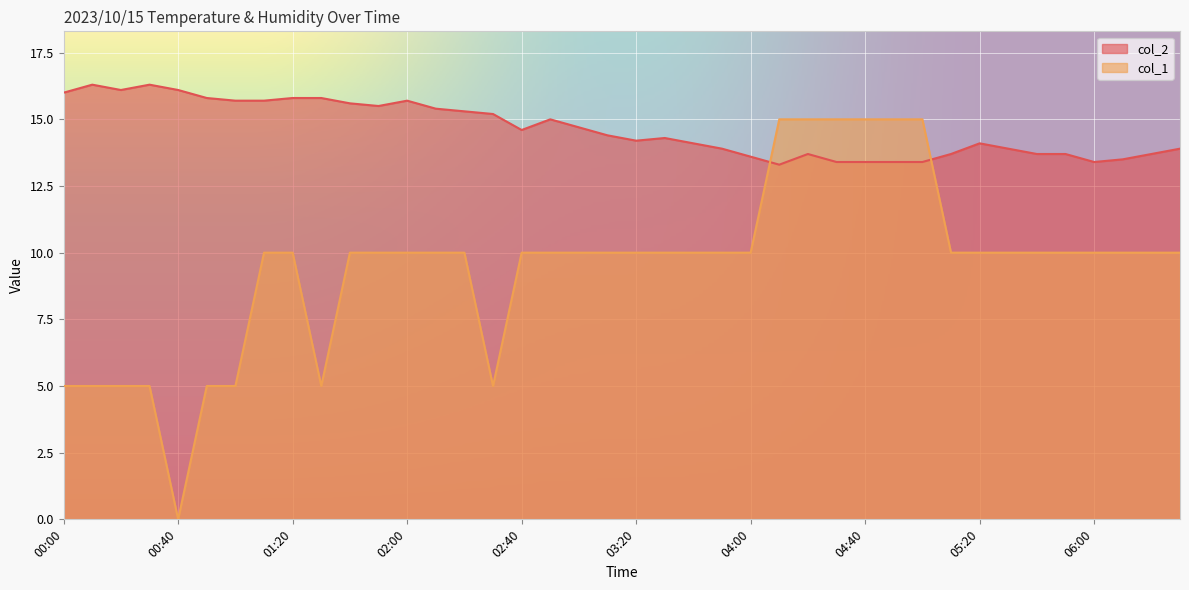

At how many categories does at least one series exceed 10?

40